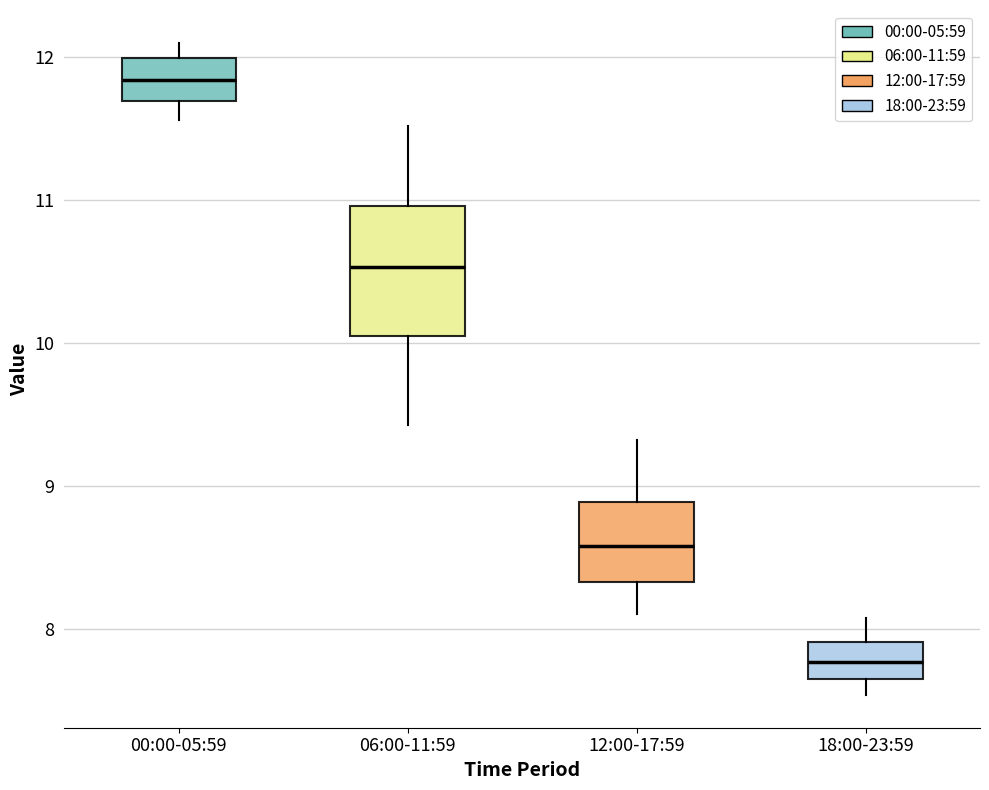

Reading left to right, transcribe this box plot: for each box, give where its median line is, the range the box spans, and where its two whiskers end, as read against the y-axis. The values are not printed on the chart, so give them approximately, as read against the axis.

00:00-05:59: median 11.8, box 11.7 to 12.0, whiskers 11.6 to 12.1
06:00-11:59: median 10.5, box 10.1 to 11.0, whiskers 9.4 to 11.5
12:00-17:59: median 8.6, box 8.3 to 8.9, whiskers 8.1 to 9.3
18:00-23:59: median 7.8, box 7.7 to 7.9, whiskers 7.5 to 8.1